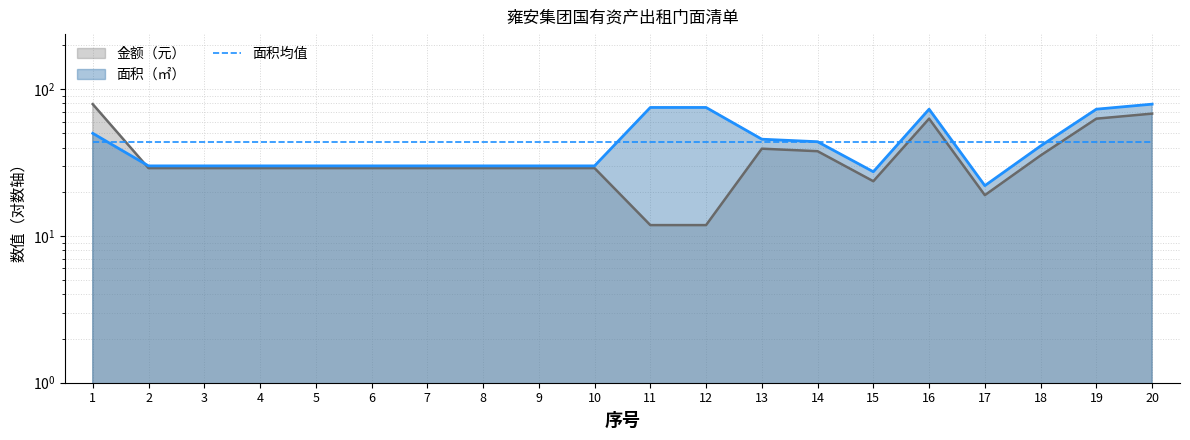

Rank the series by their average value, from highest to lowest.

面积（㎡）, 金额（元）